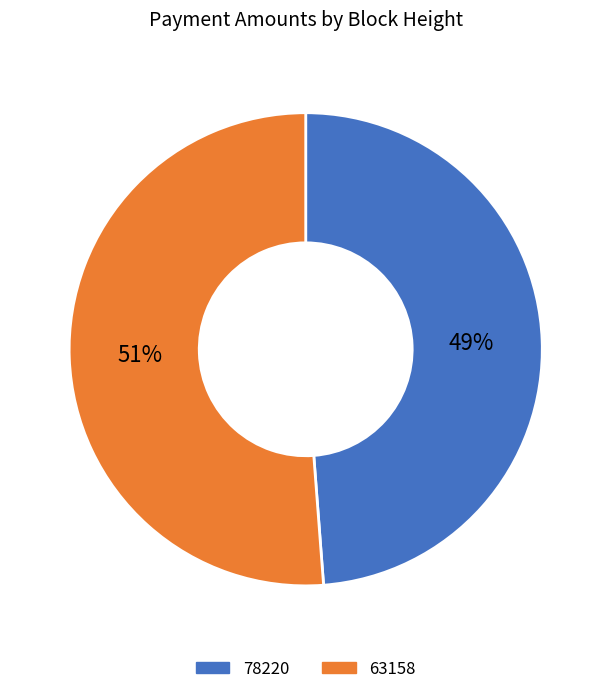

Is it true that 78220 is 49% of the pie?

True